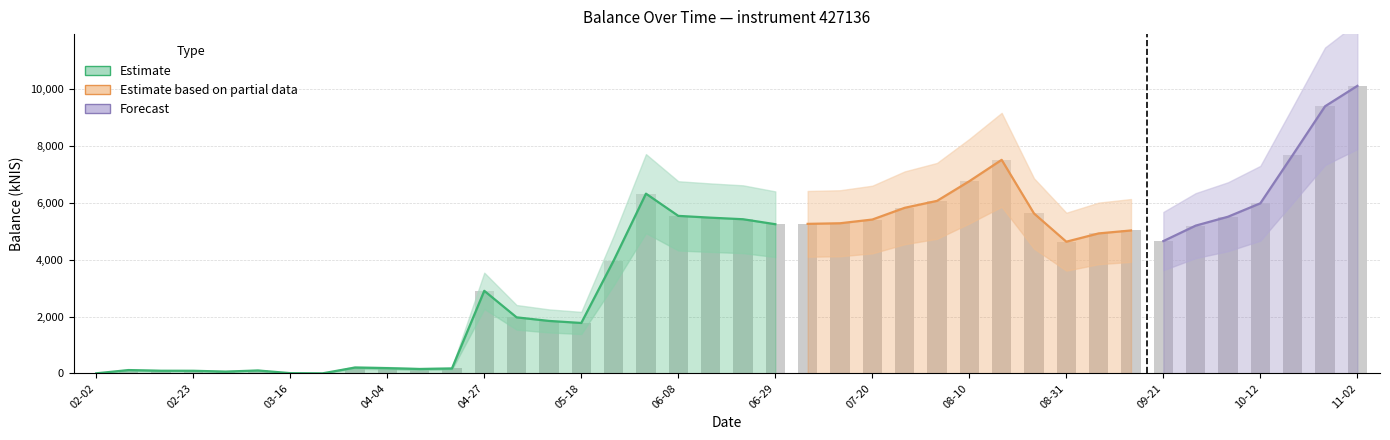

The value at 2023-03-23 is 5566.7. True or false?

False